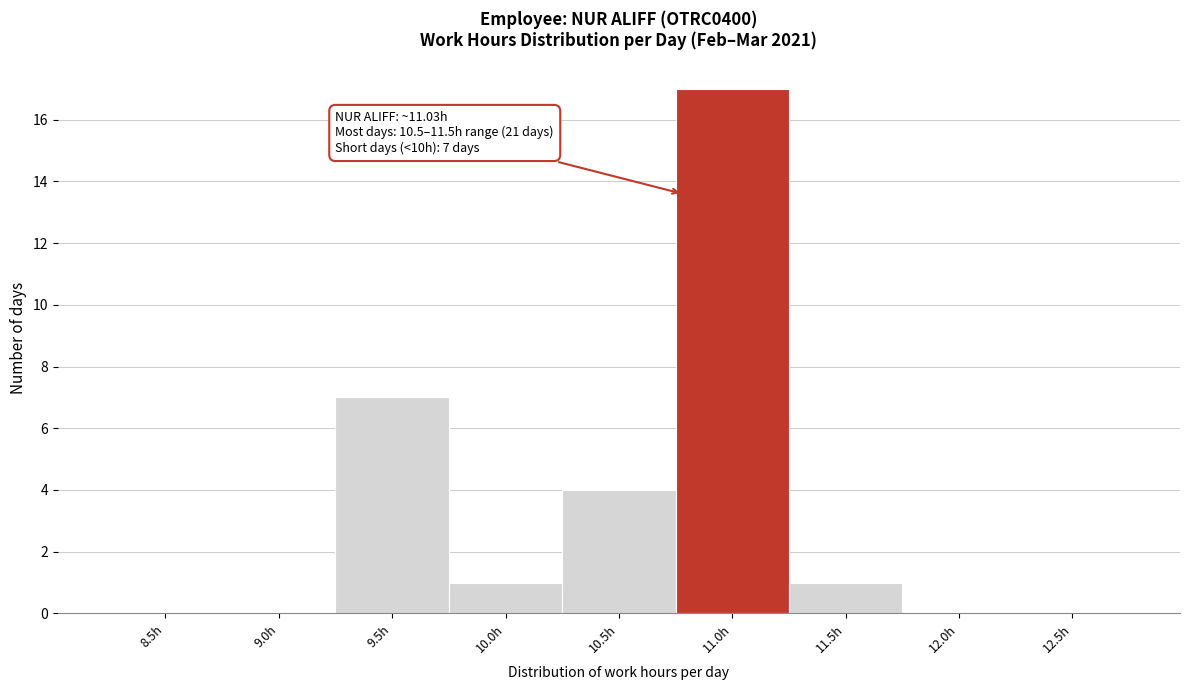

Reading left to right, extract all data points from this chart.

8.5h=0	9.0h=0	9.5h=7	10.0h=1	10.5h=4	11.0h=17	11.5h=1	12.0h=0	12.5h=0